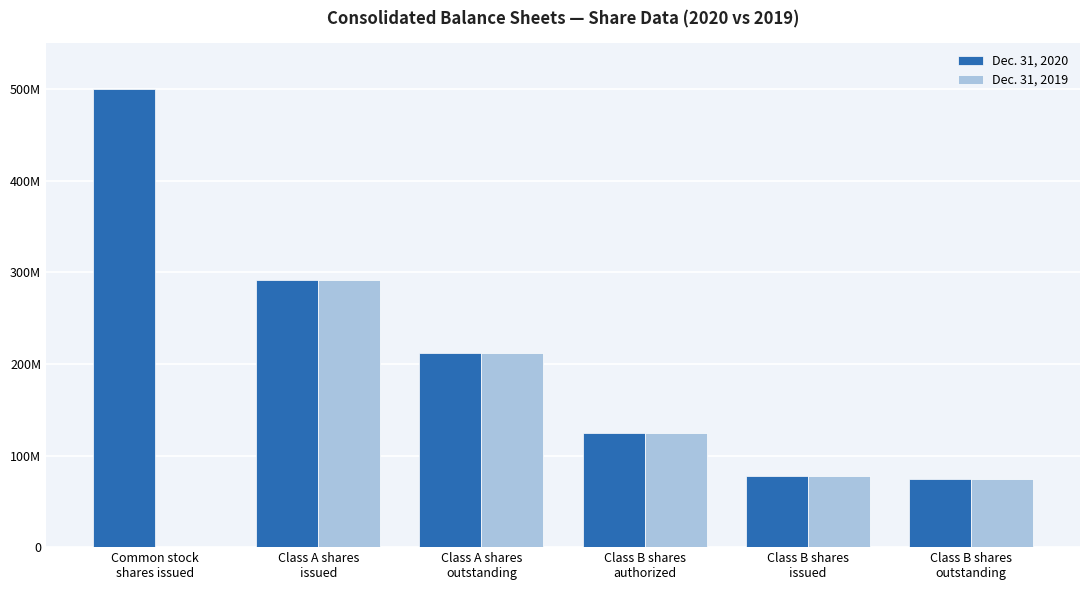

What is the difference between the maximum and second lowest values in the Dec. 31, 2020 series?

422000000